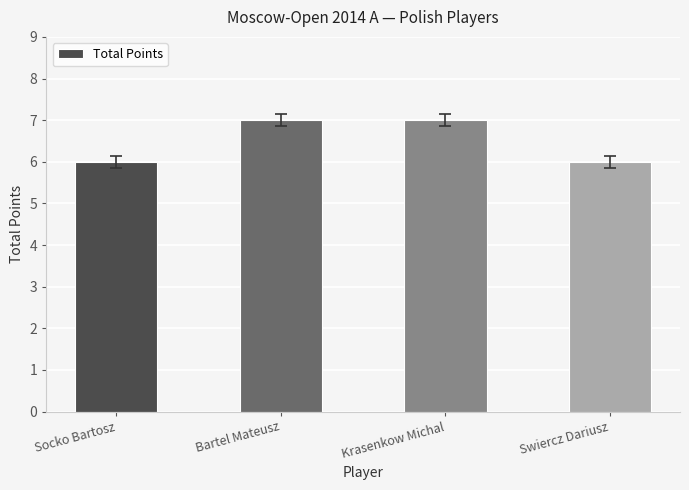

Does the chart contain any negative values?

No